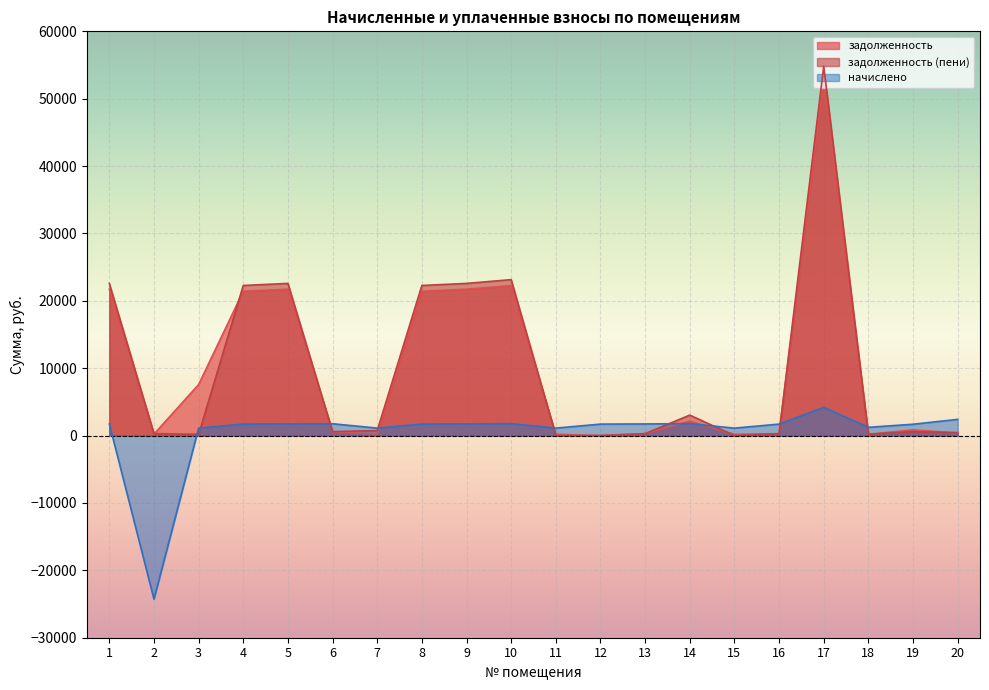

What is the spread (max minus min) of values at 16?

1420.2